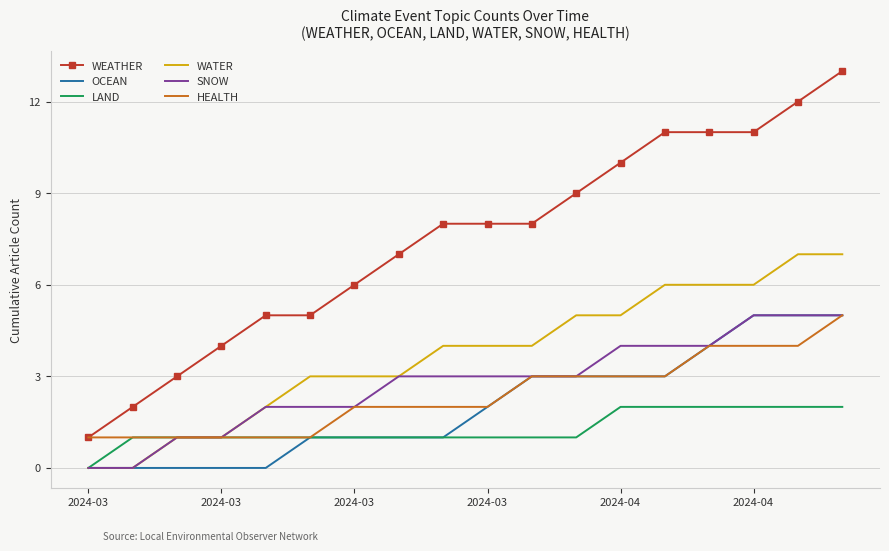

Reading left to right, list all the values displayed in this chart.

WEATHER: 1	2	3	4	5	5	6	7	8	8	8	9	10	11	11	11	12	13
OCEAN: 0	0	0	0	0	1	1	1	1	2	3	3	3	3	4	5	5	5
LAND: 0	1	1	1	1	1	1	1	1	1	1	1	2	2	2	2	2	2
WATER: 0	0	1	1	2	3	3	3	4	4	4	5	5	6	6	6	7	7
SNOW: 0	0	1	1	2	2	2	3	3	3	3	3	4	4	4	5	5	5
HEALTH: 1	1	1	1	1	1	2	2	2	2	3	3	3	3	4	4	4	5